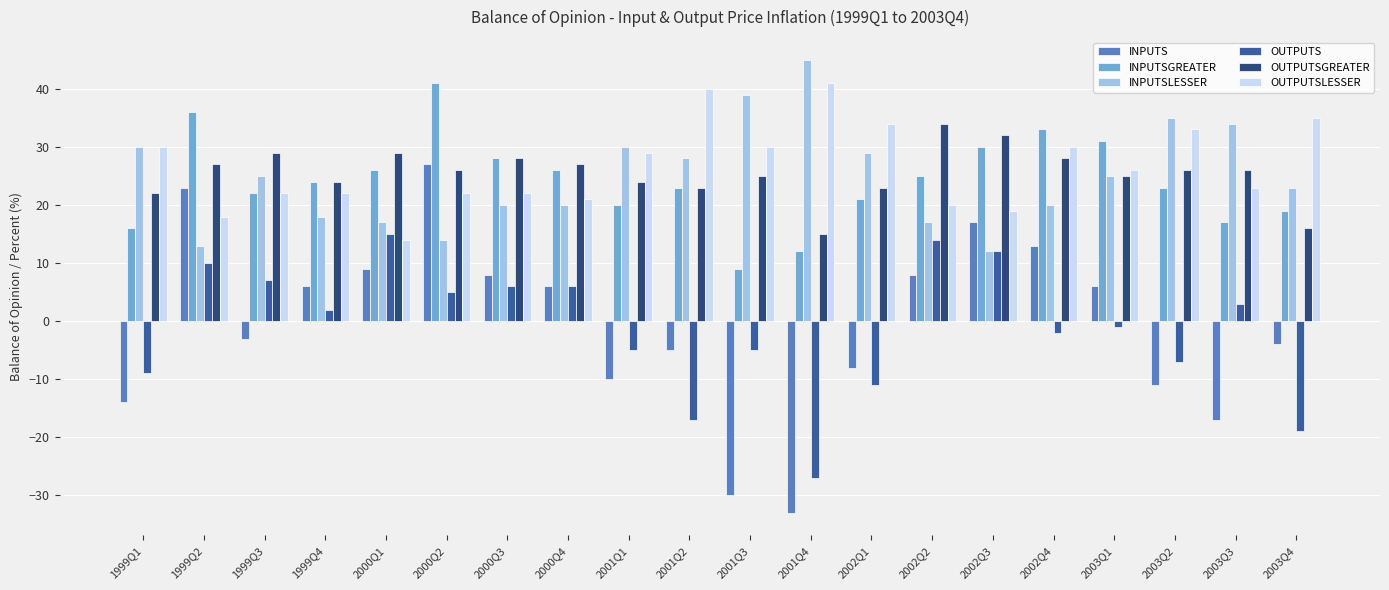

How many distinct data groups are displayed?

6